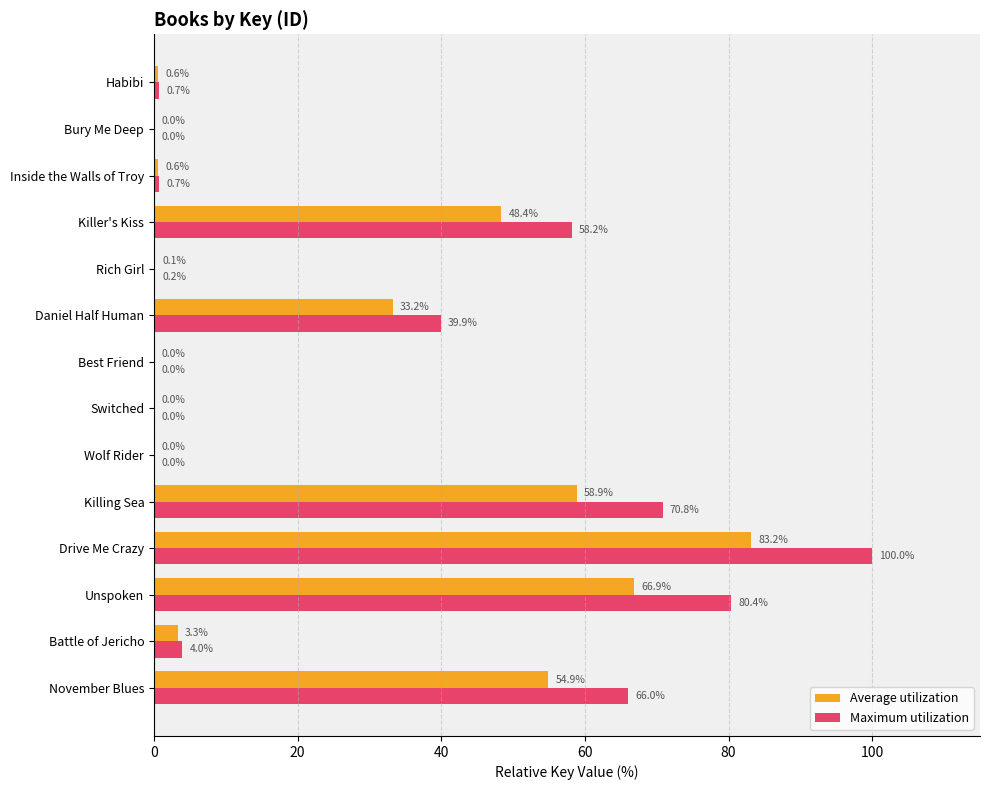

Is it true that Maximum utilization equals 96.2 at Killing Sea?

False